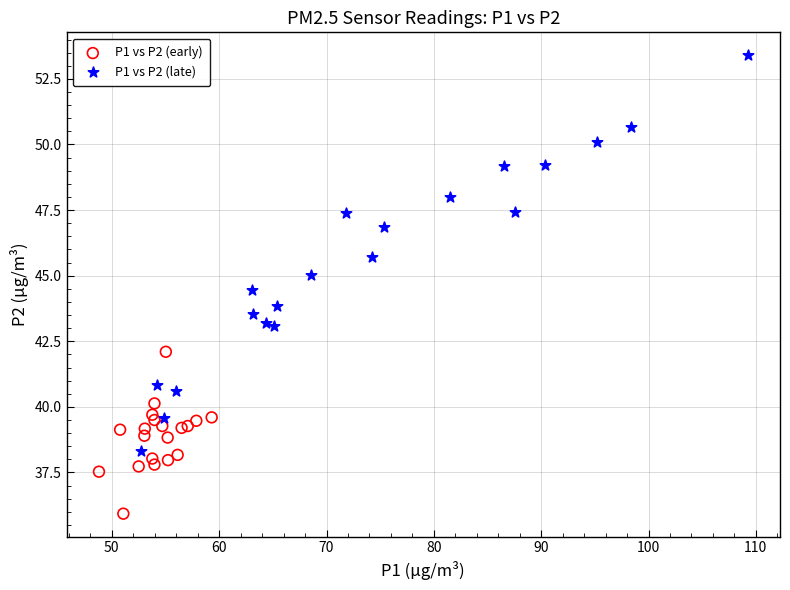

Which series reaches the maximum Y coordinate?

P1 vs P2 (late)